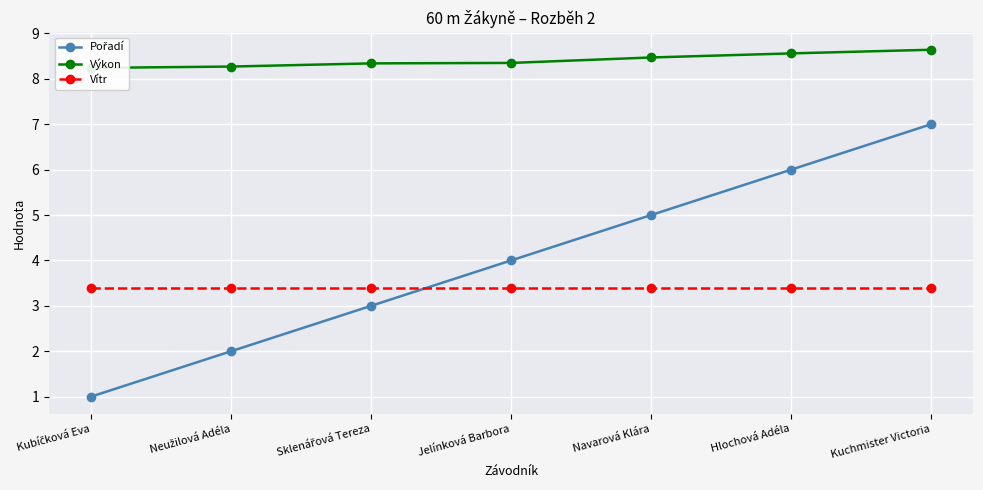

How many lines are shown in the chart?

3